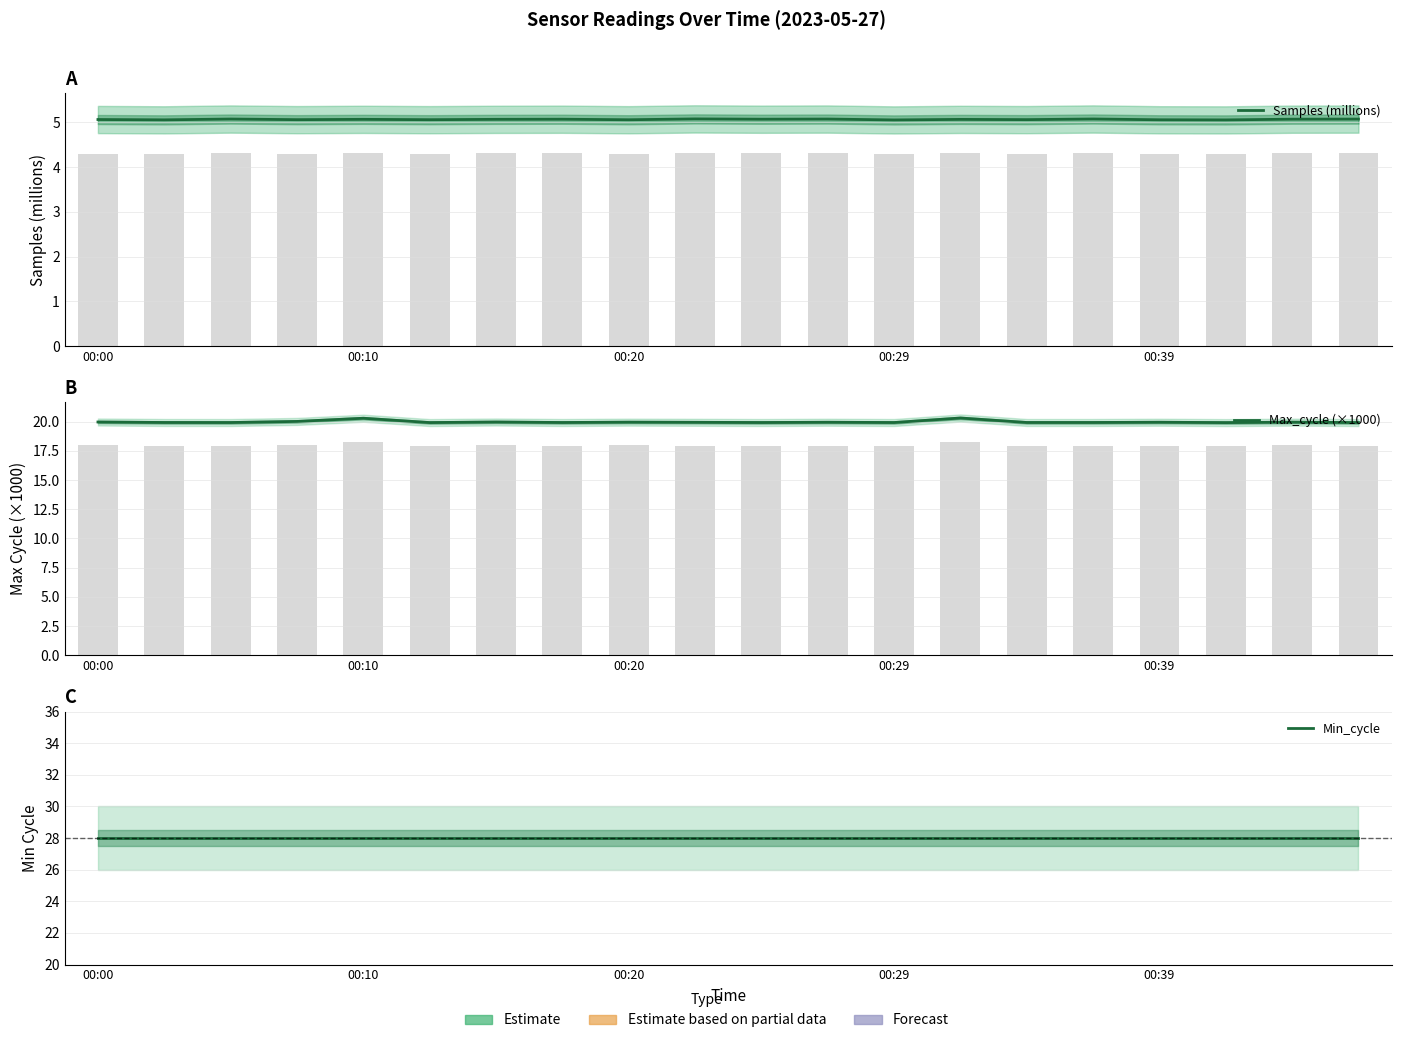

The Max_cycle (×1000) series shows 12.1 at 14. True or false?

False